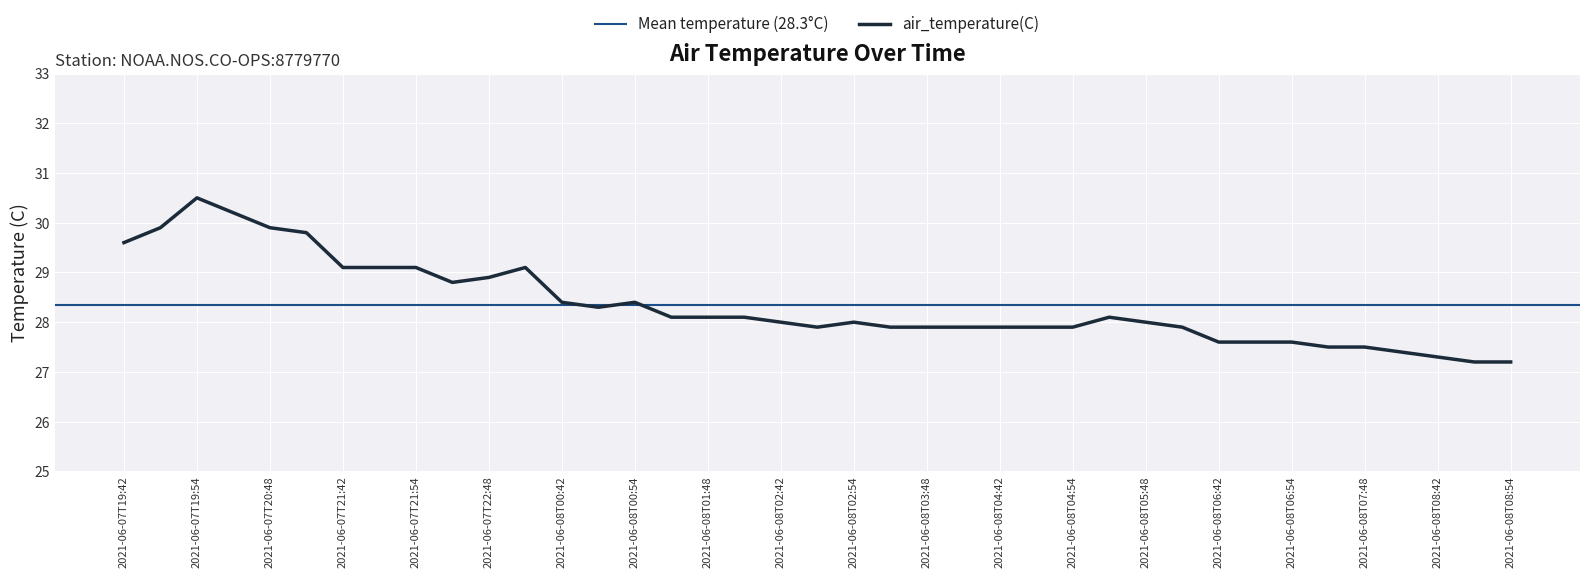

How many interior local peaks (higher than both neighbors) does the data have?

5